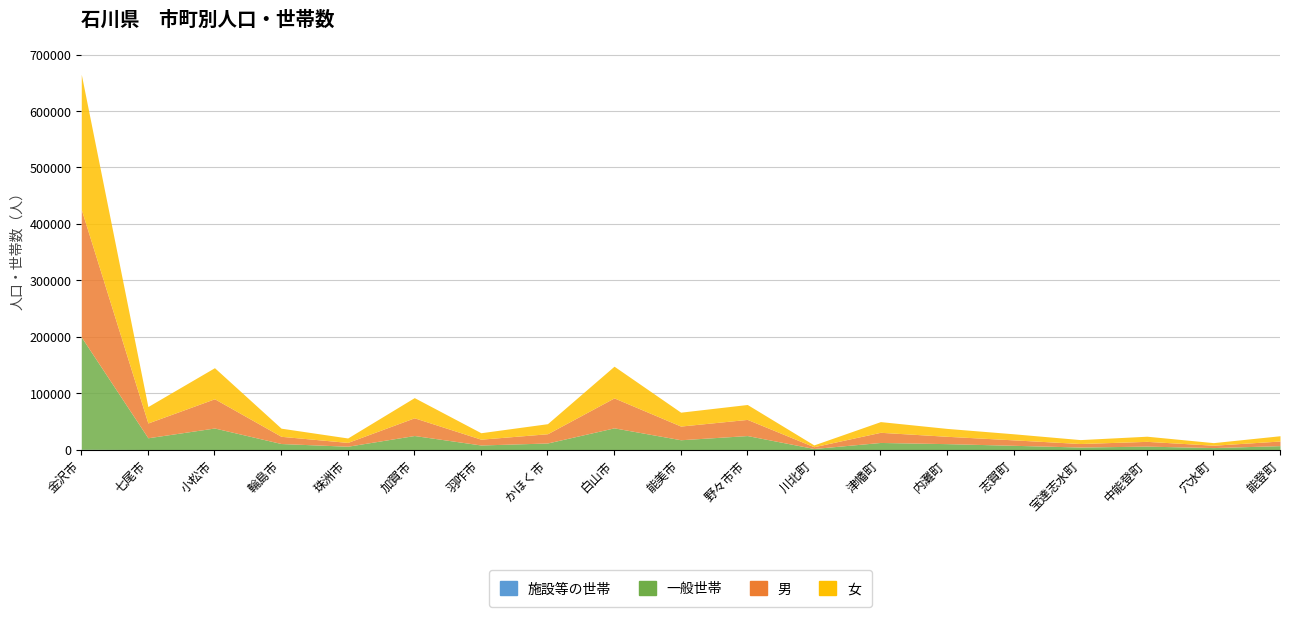

What are all the series names shown in the legend?

施設等の世帯, 一般世帯, 男, 女